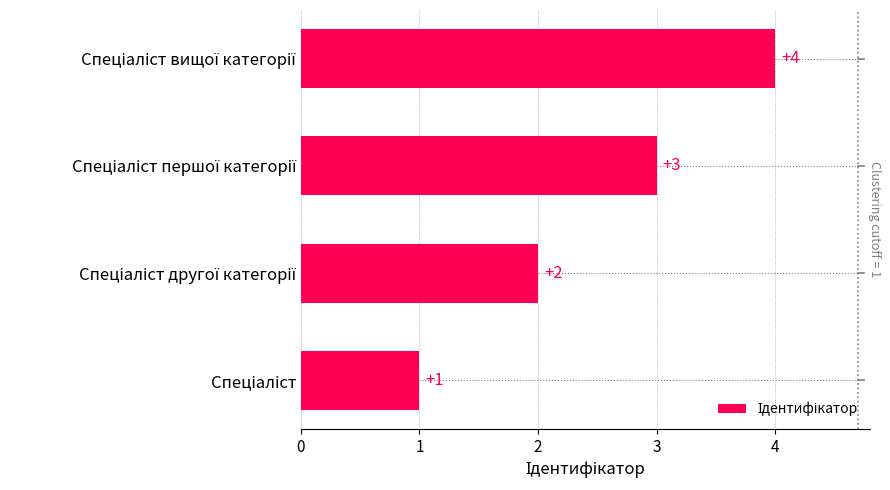

Are the bars grouped side by side (vs. stacked)?

No